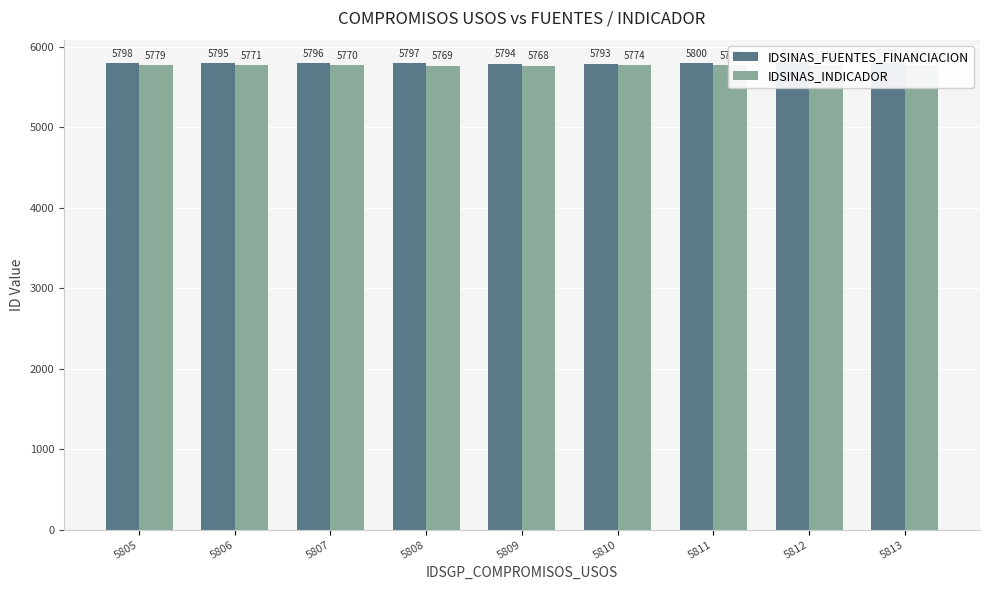

Between 5811 and 5813, which series saw the biggest shift?

IDSINAS_INDICADOR